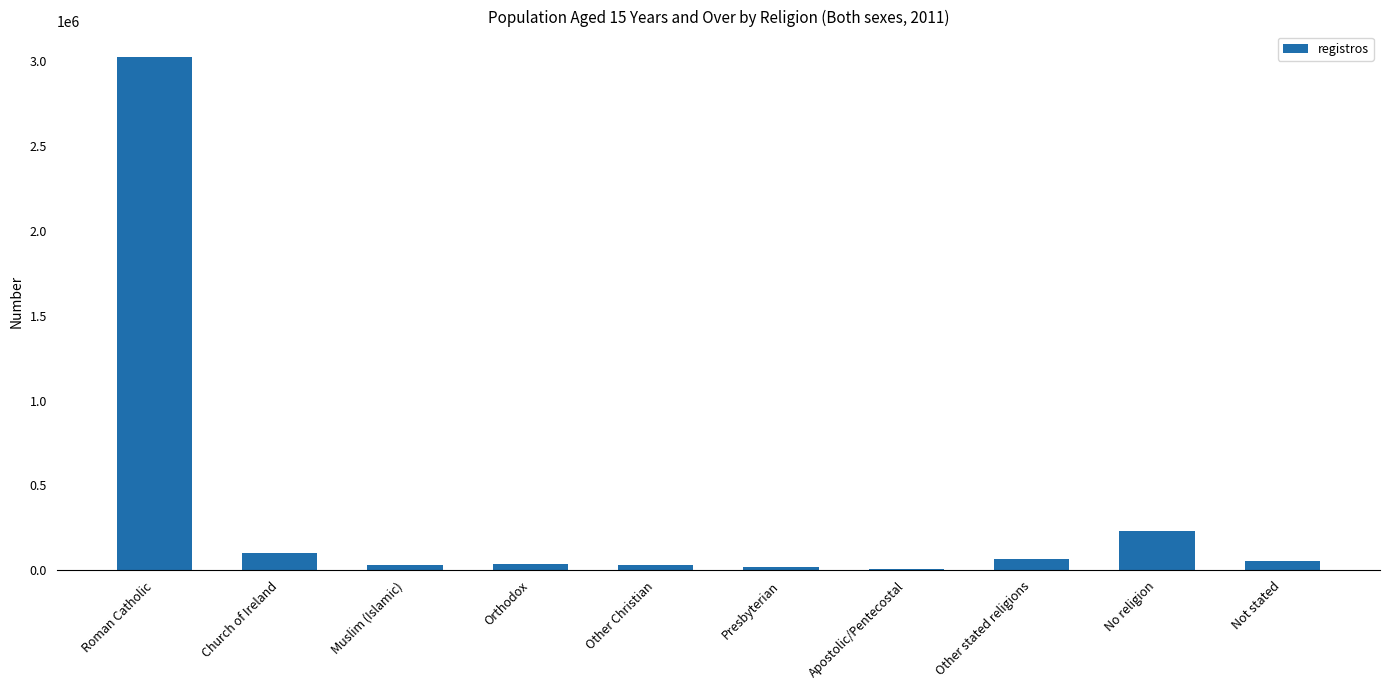

What value does the data have at Not stated, to the nearest 100?

55700